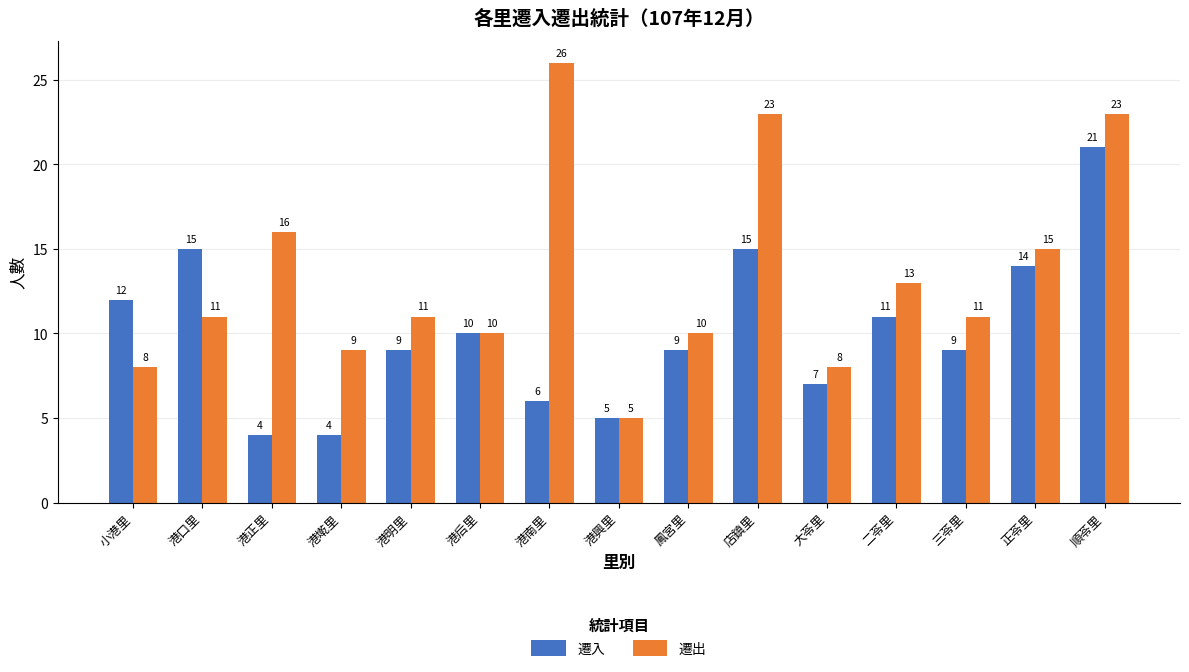

What is the value of the 遷出 bar at the 15th from the left?

23